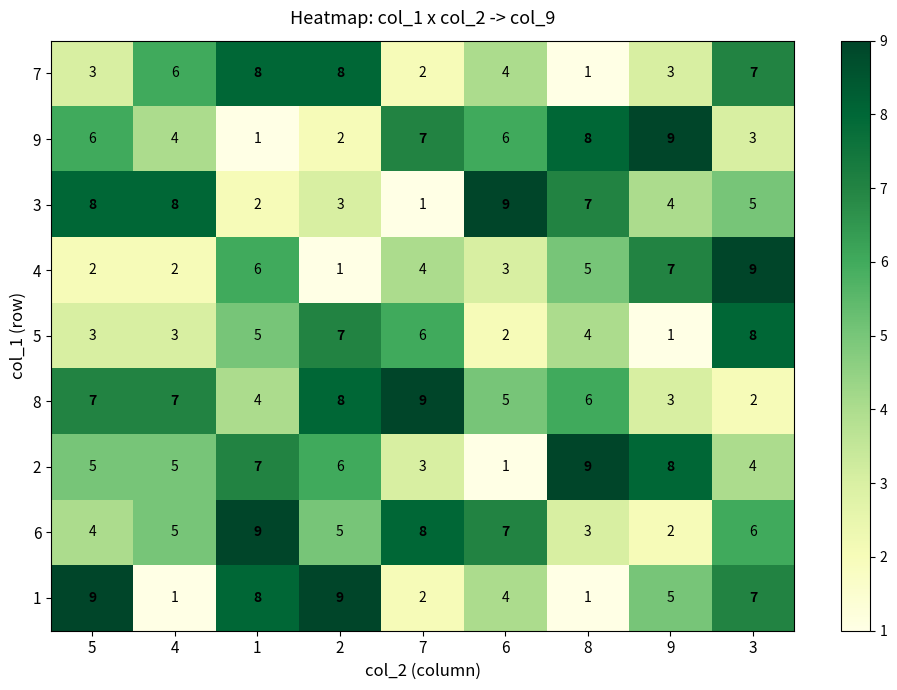

What is the sum of all 4 values?

39